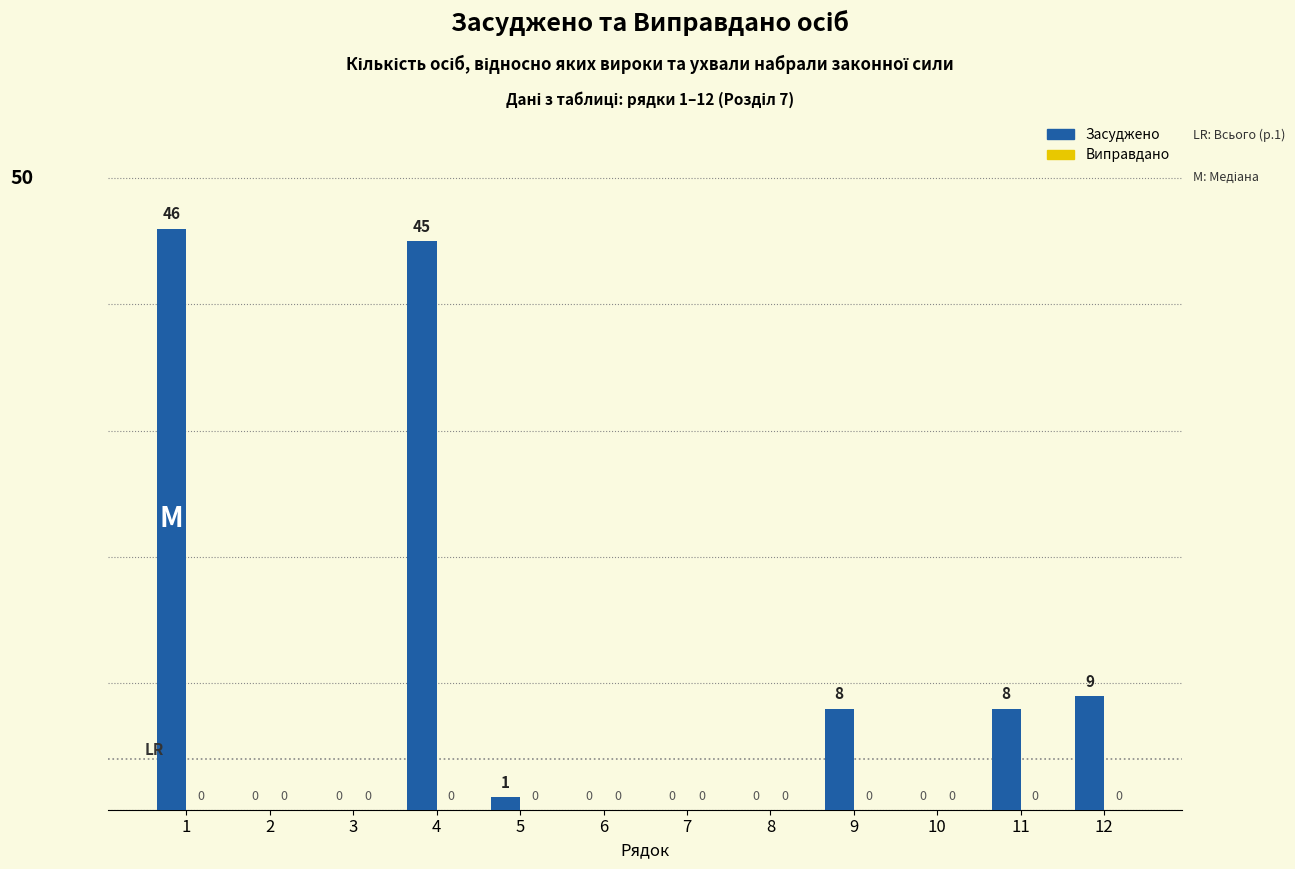

The chart shows a value of 45 at 4. True or false?

True